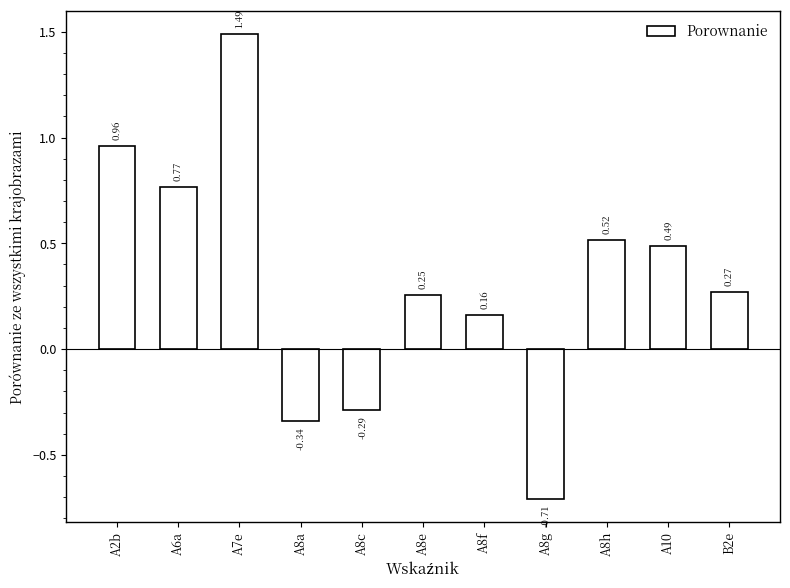

Which has a higher value, A10 or A8h?

A8h